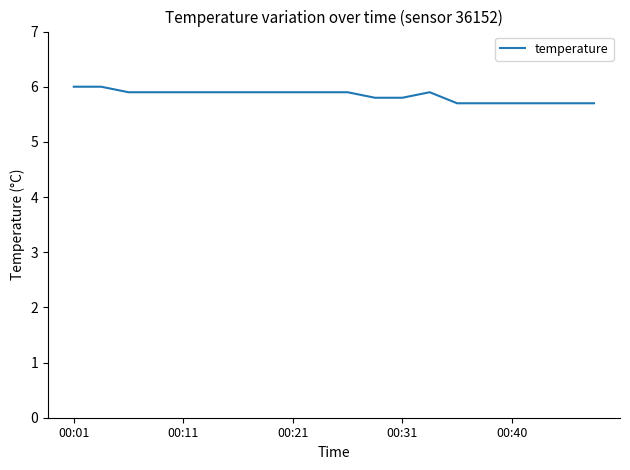

What is the difference between the maximum and minimum values?

0.3